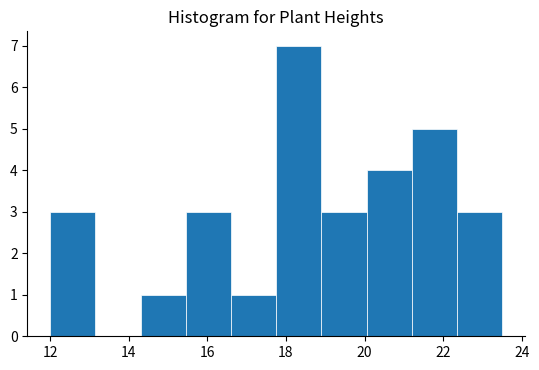

Over which range of the x-axis is the bar tallest?

17.75 to 18.90